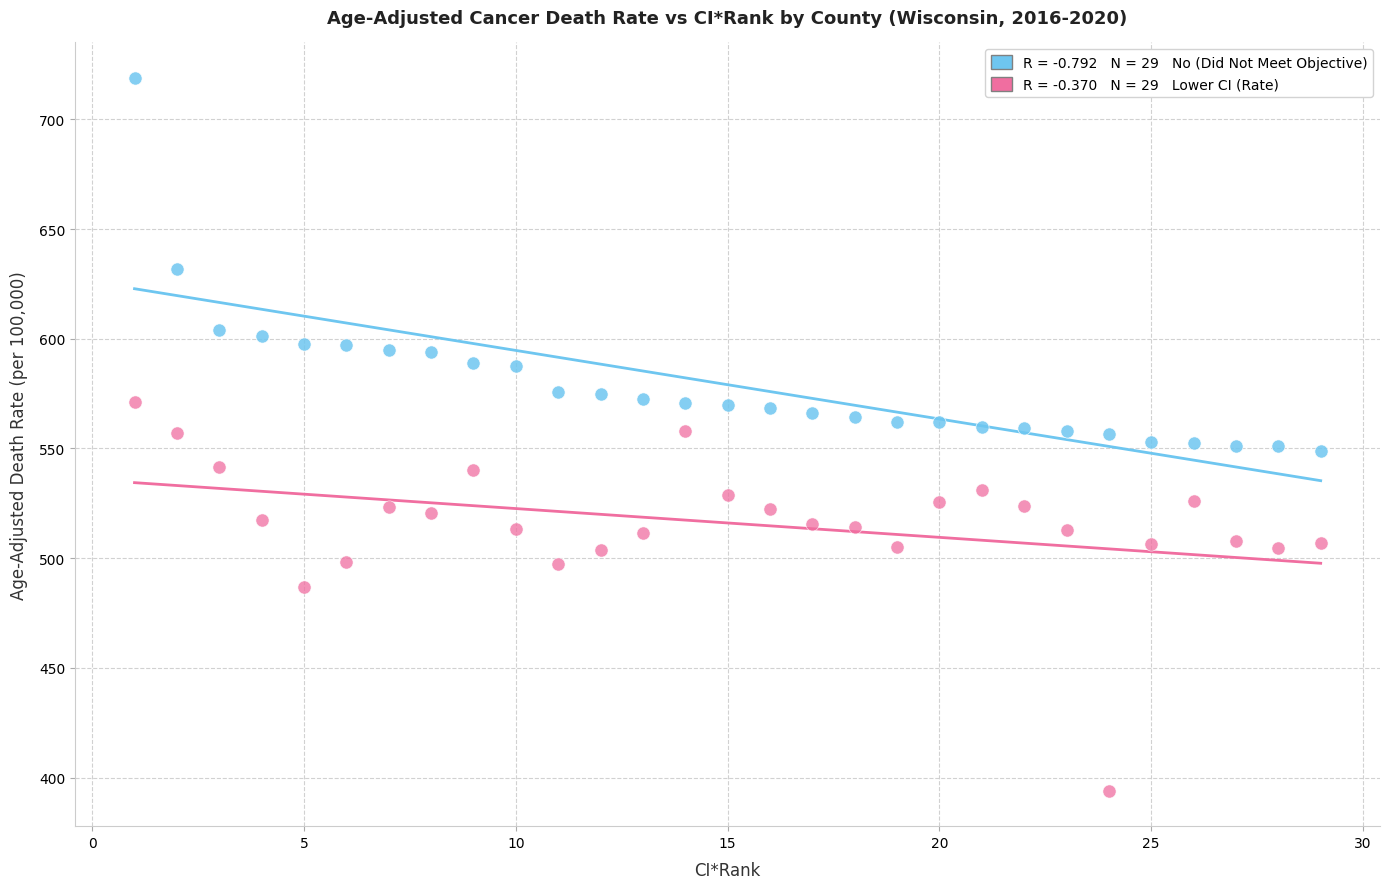

Across all data points, what is the range of Y values (max minus min)?

324.7